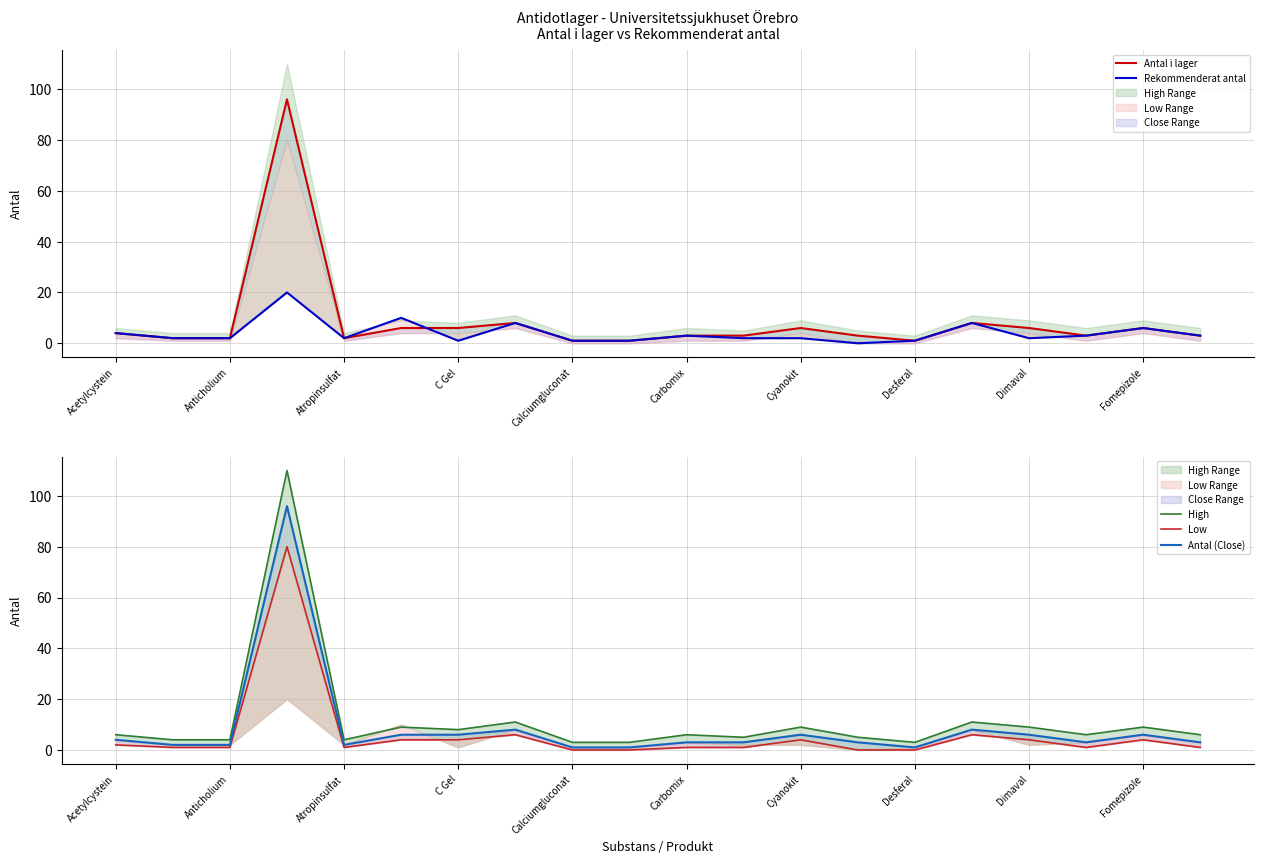

What is the sum of all Rekommenderat antal values?

81